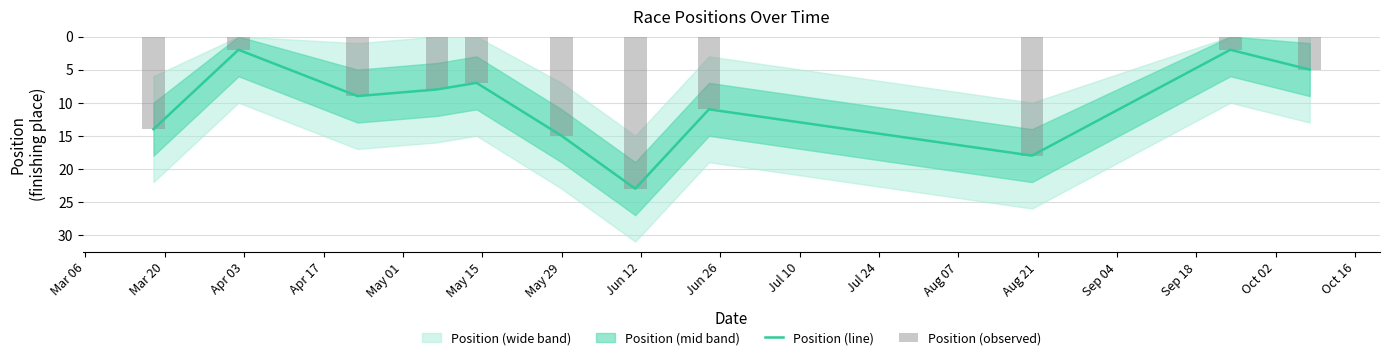

What is the highest value of the Position (line) series?

23